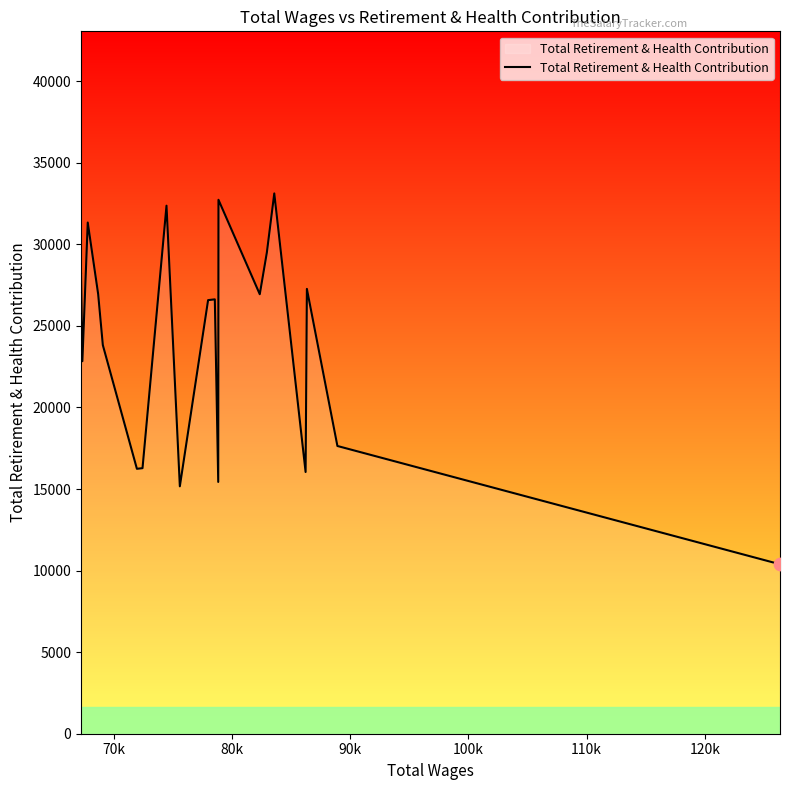

What is the smallest value displayed?

10388